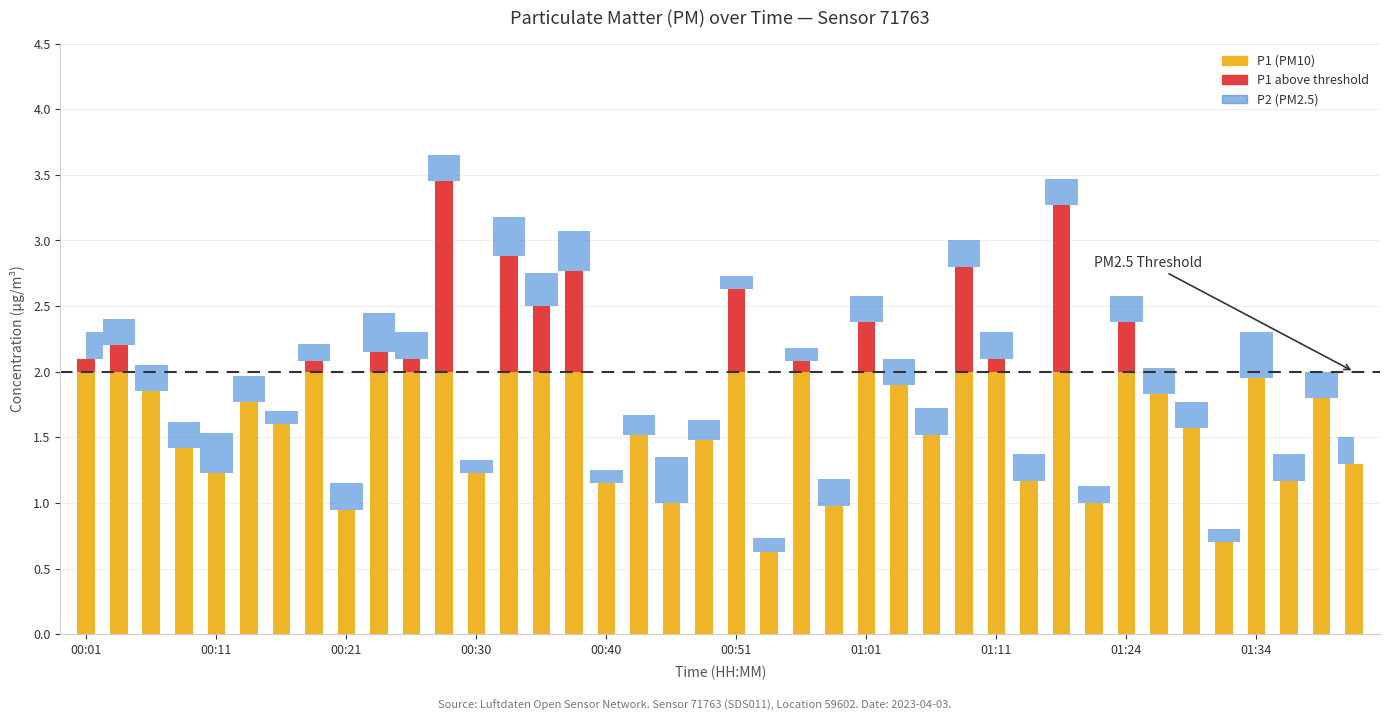

Between 00:18 and 00:01, which is larger?

00:01